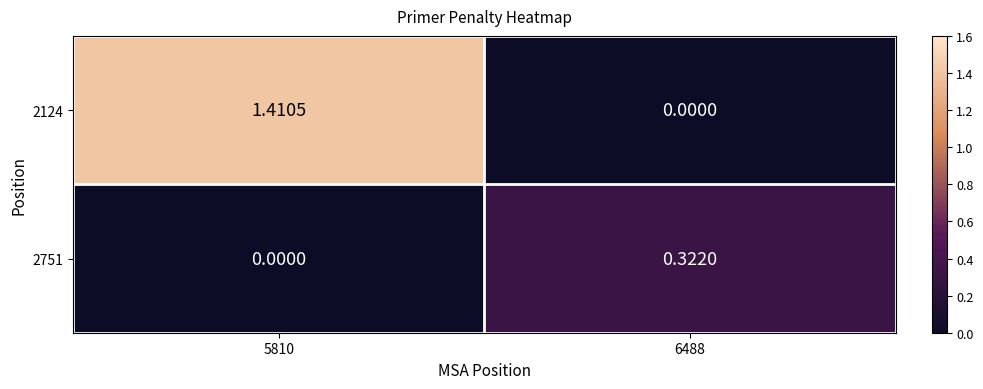

How many distinct data groups are displayed?

2